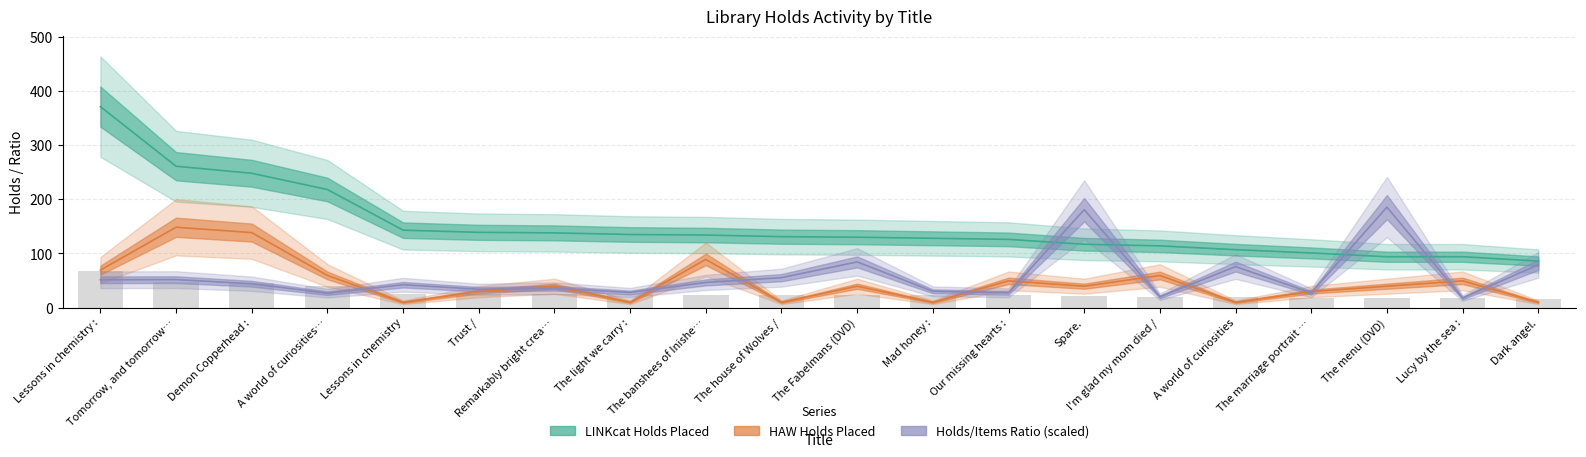

The LINKcat Holds Placed series shows 173.6 at I'm glad my mom died /. True or false?

False